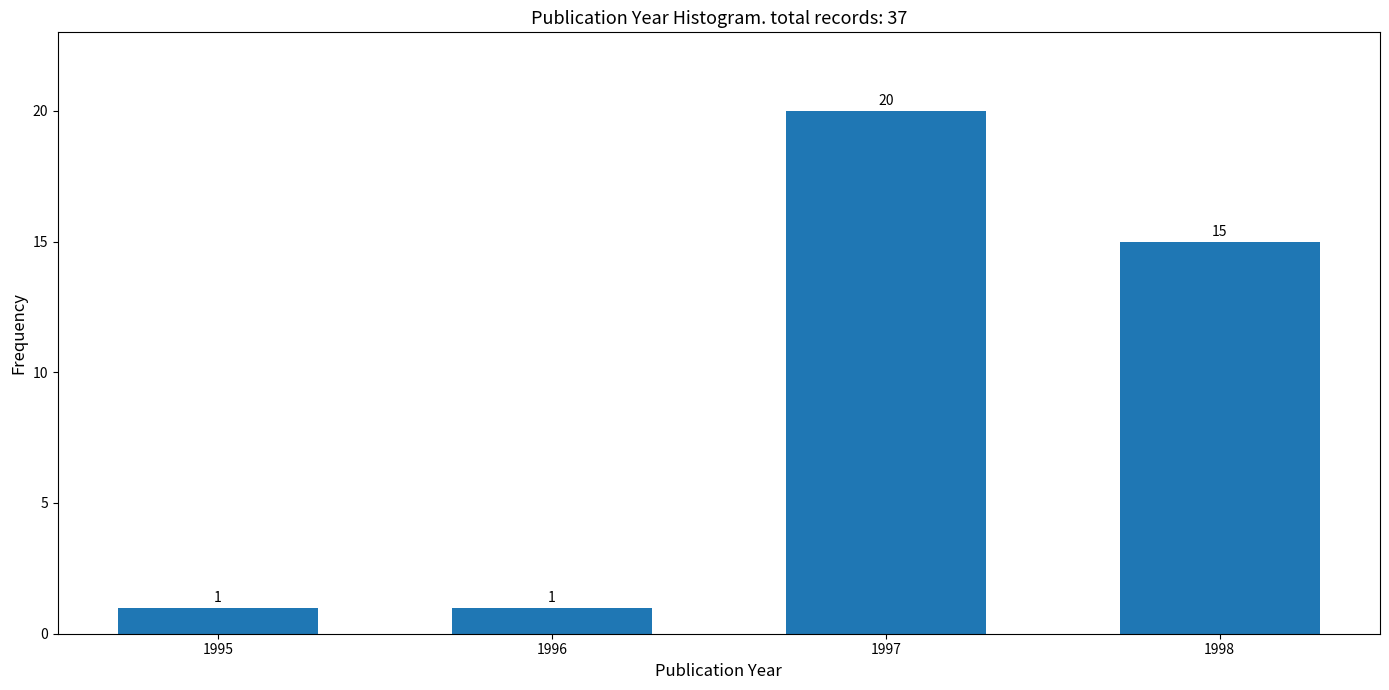

Reading left to right, what are all the values shown in this chart?

1995=1	1996=1	1997=20	1998=15